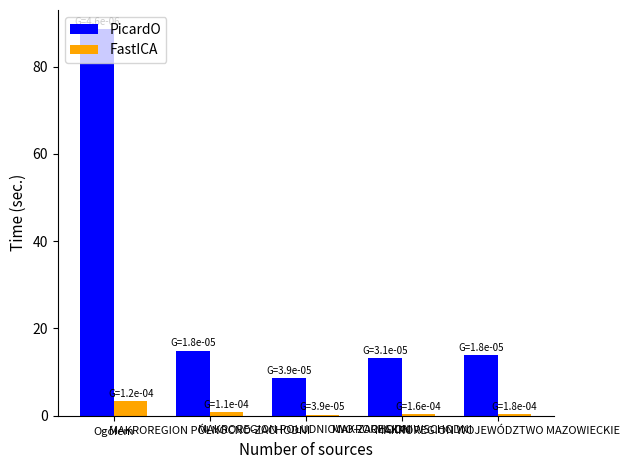

Which series has the largest total across all categories?

PicardO